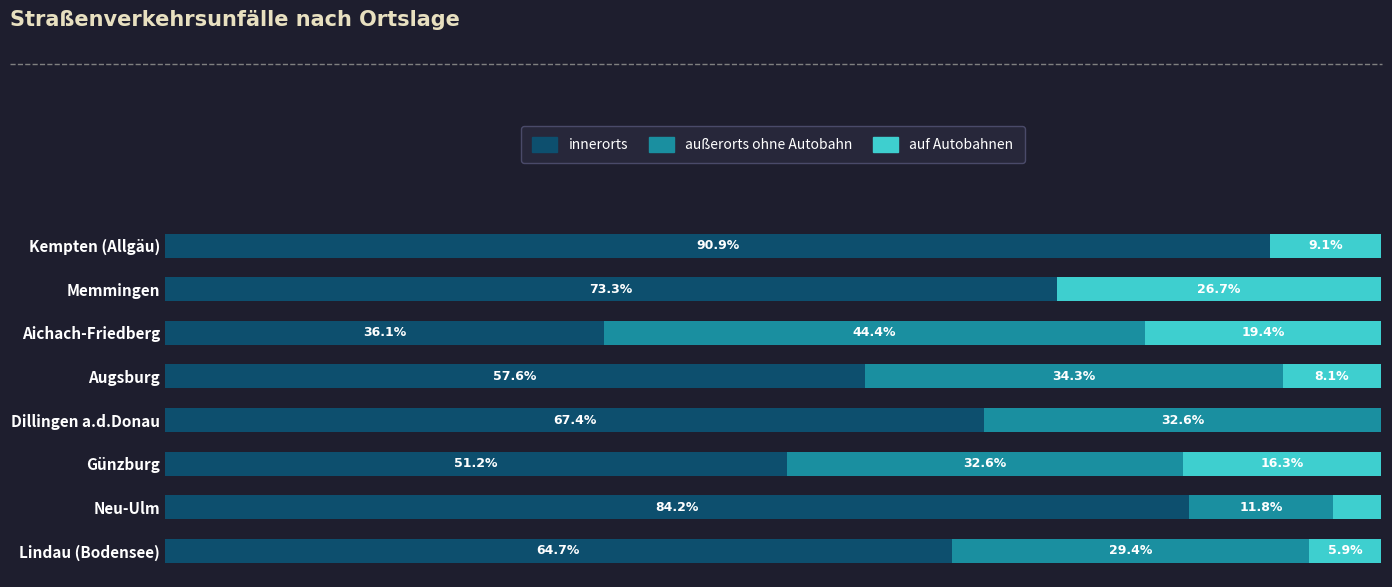

What are all the series names shown in the legend?

innerorts, außerorts ohne Autobahn, auf Autobahnen